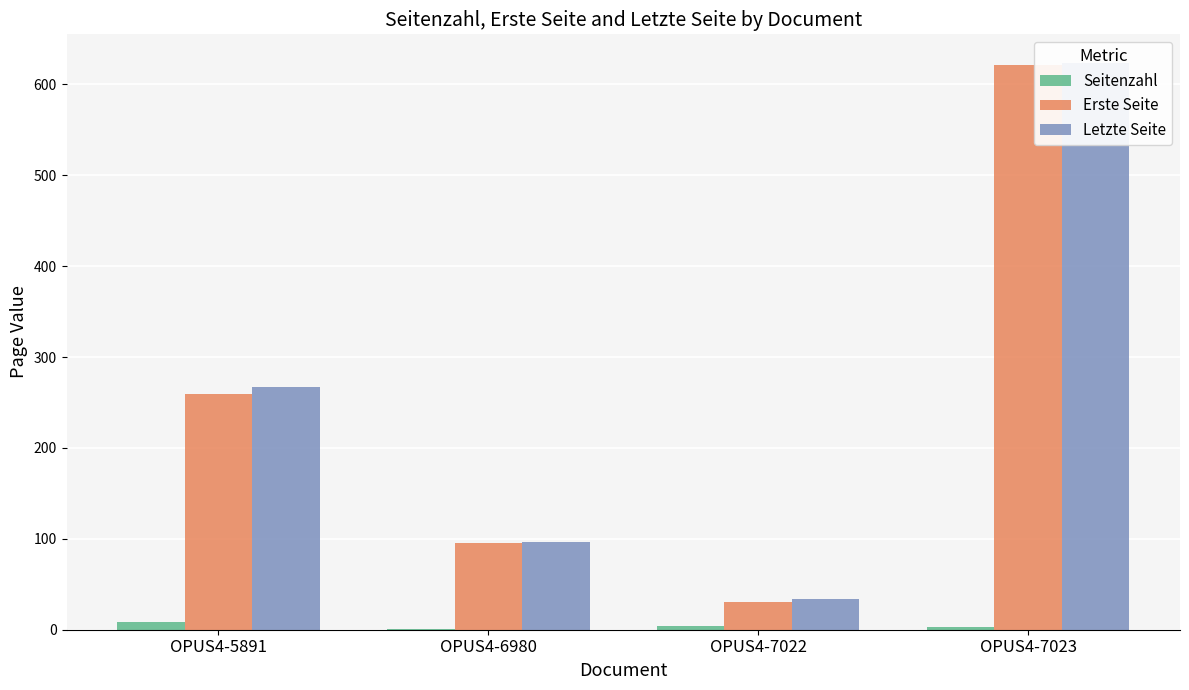

What are all the series names shown in the legend?

Seitenzahl, Erste Seite, Letzte Seite